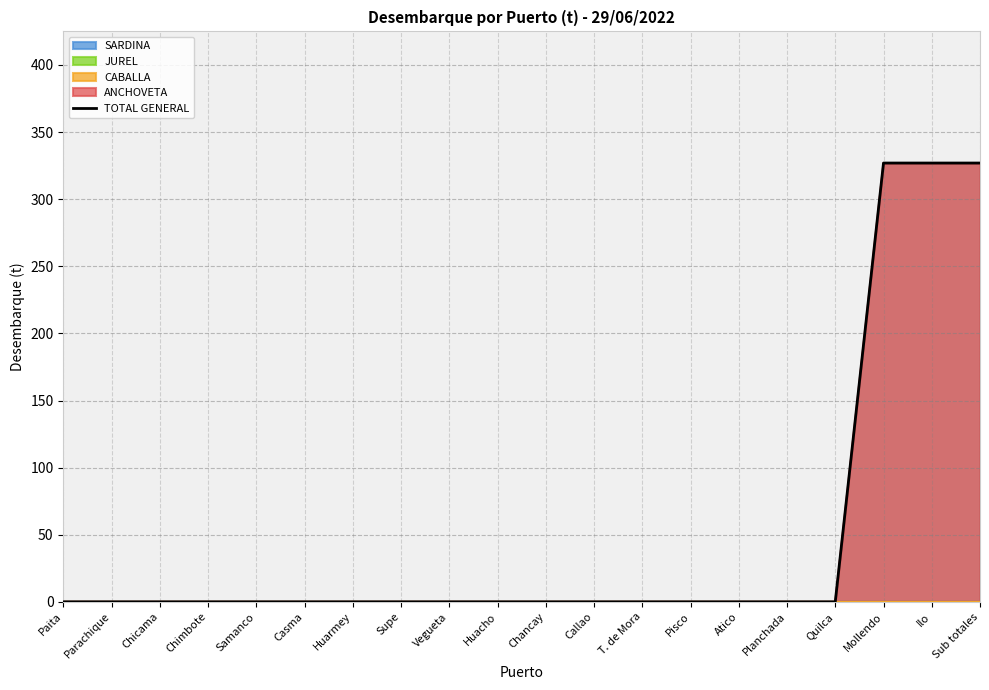

How many data points does each series have?

20